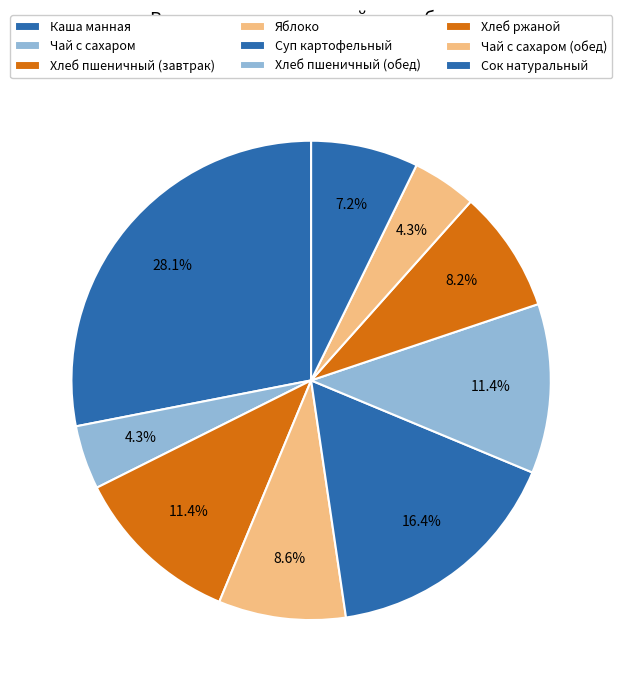

To the nearest percent, what is the combined percentage of Чай с сахаром (обед) and Хлеб пшеничный (обед)?

16%